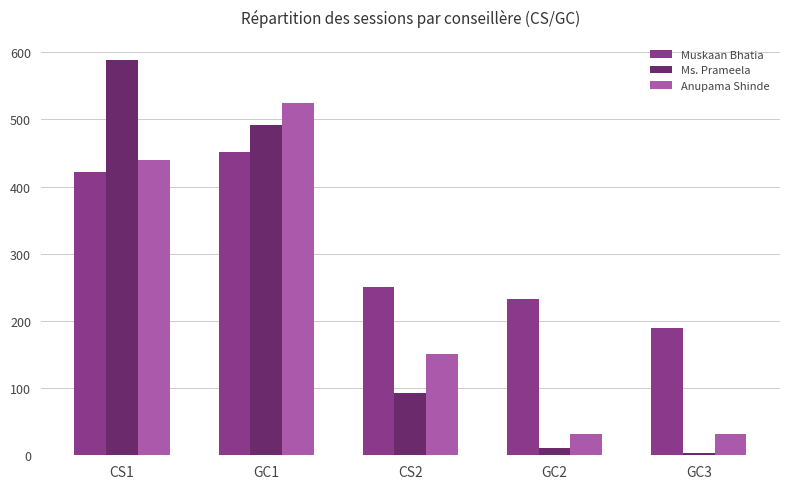

The value of Anupama Shinde at GC1 is 349. True or false?

False